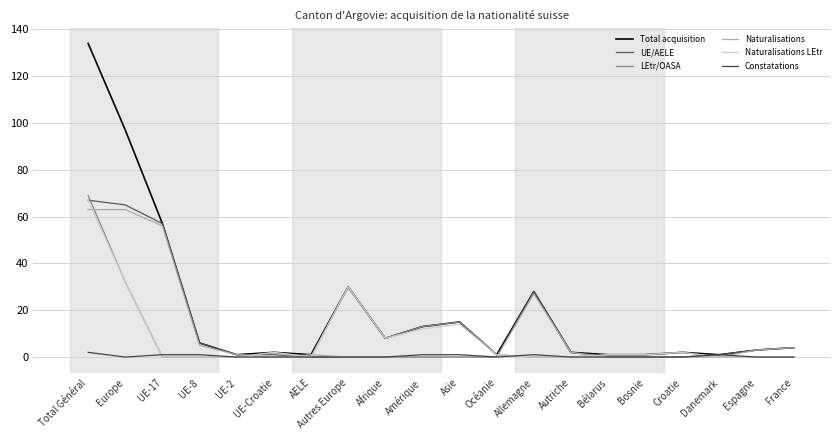

Rank the categories by Naturalisations value from highest to lowest.

Total Général, Europe, UE-17, Allemagne, UE-8, France, Espagne, Autriche, UE-2, AELE, UE-Croatie, Autres Europe, Afrique, Amérique, Asie, Océanie, Bélarus, Bosnie, Croatie, Danemark